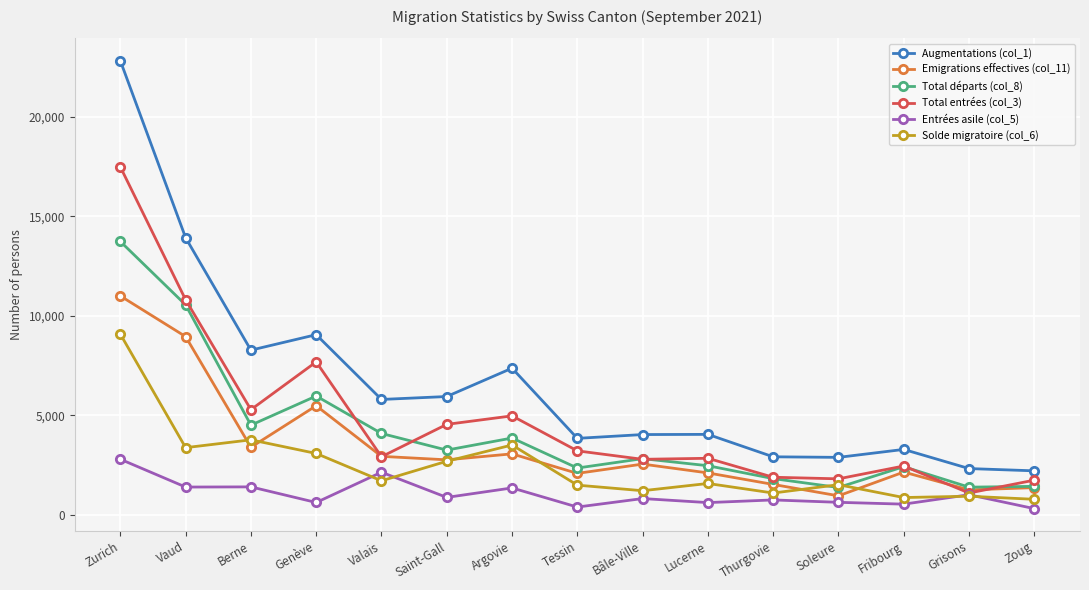

Where is the first local minimum for Emigrations effectives (col_11)?

Berne